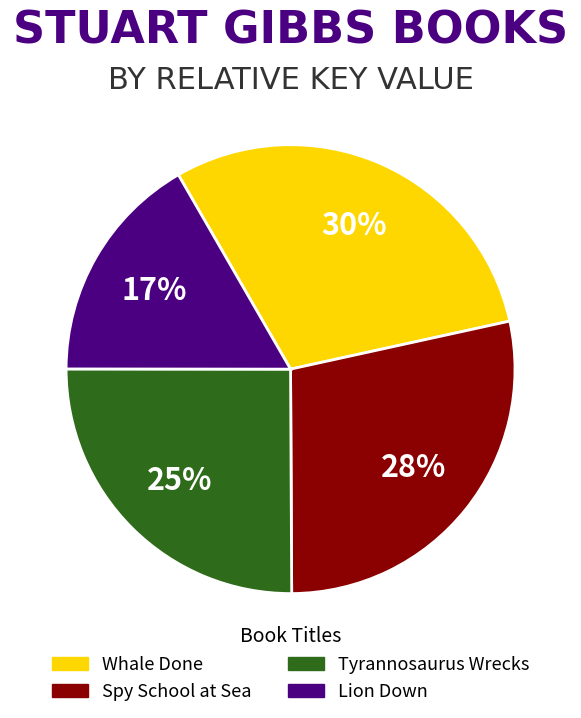

Combined, do Spy School at Sea and Lion Down account for over 50%?

No